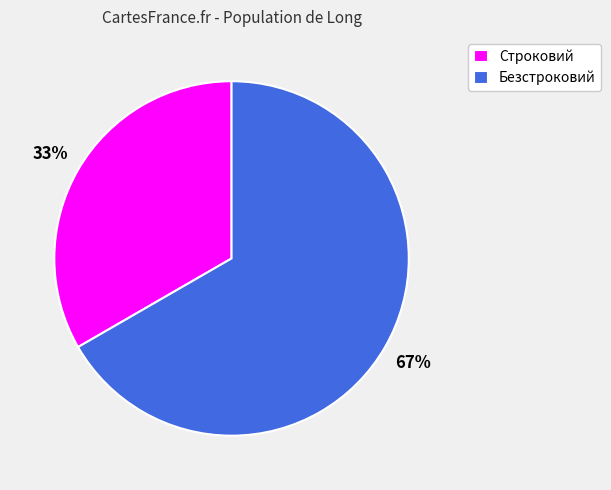

To the nearest percent, what portion does Строковий represent?

33%